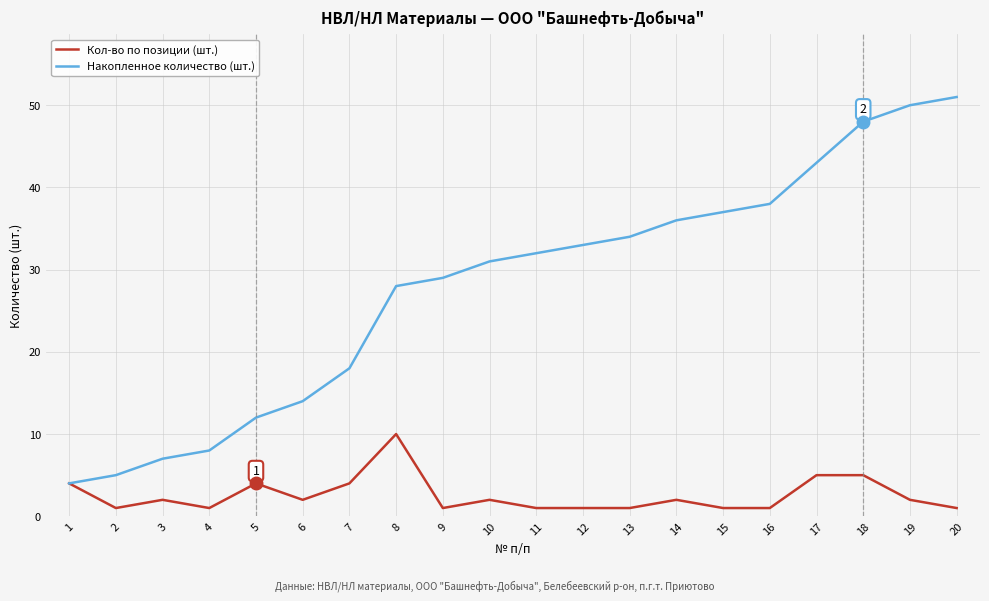

What is the difference between the second highest and minimum values in the Накопленное количество (шт.) series?

46